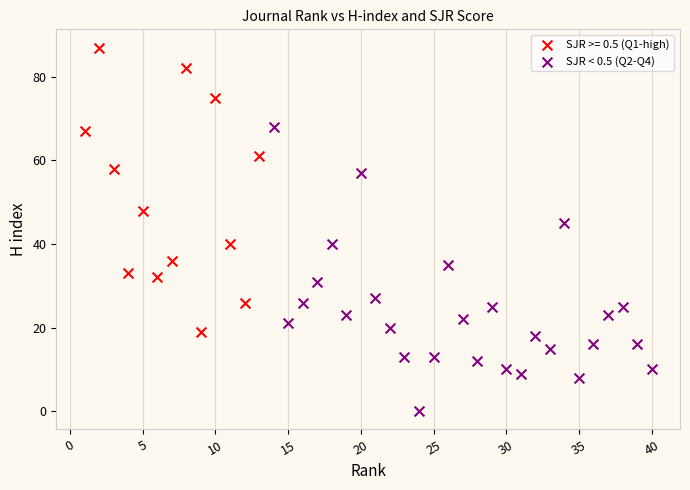

Which series contains the highest Y value?

SJR >= 0.5 (Q1-high)